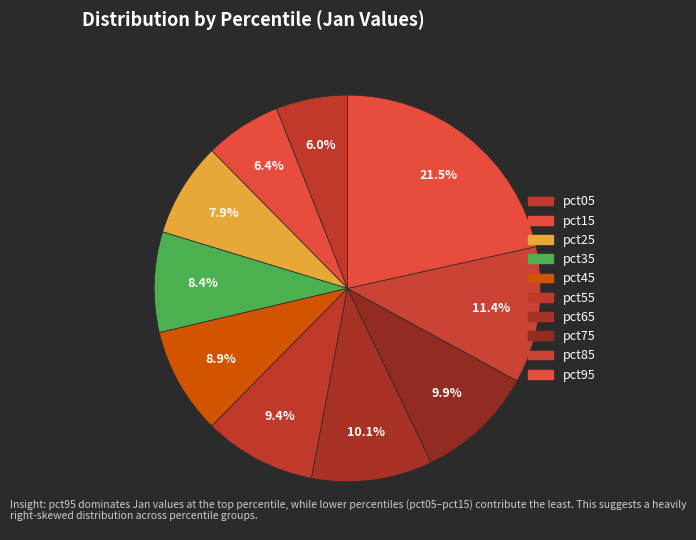

How many slices are in this pie chart?

10